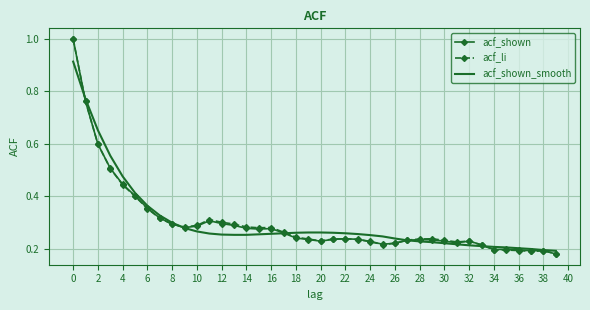

Which series ends up on top after the final intersection of acf_shown_smooth and acf_li?

acf_shown_smooth